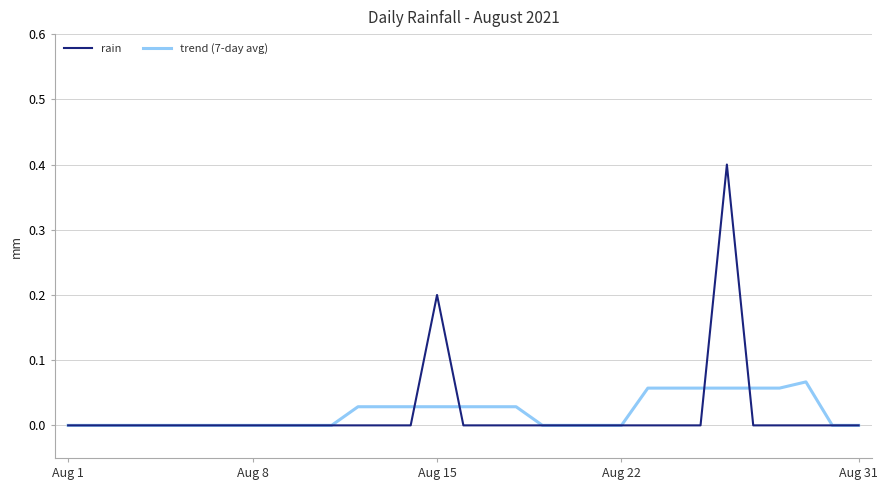

Which series has the widest spread of values?

rain